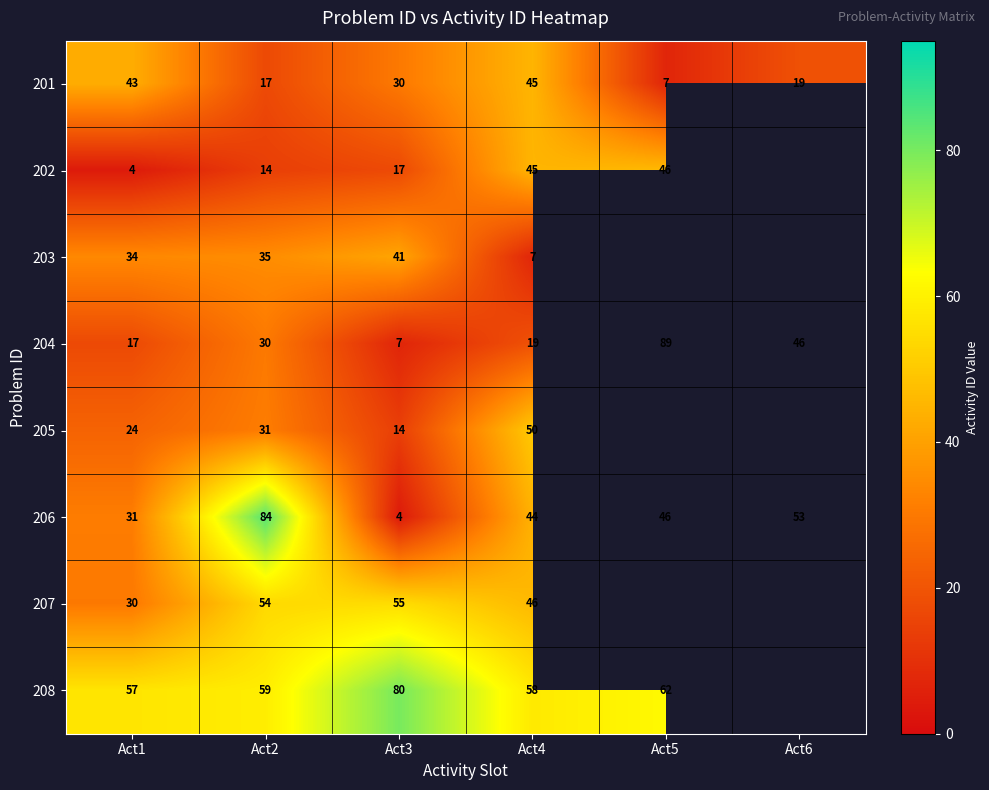

At how many categories does at least one series exceed 69?

3